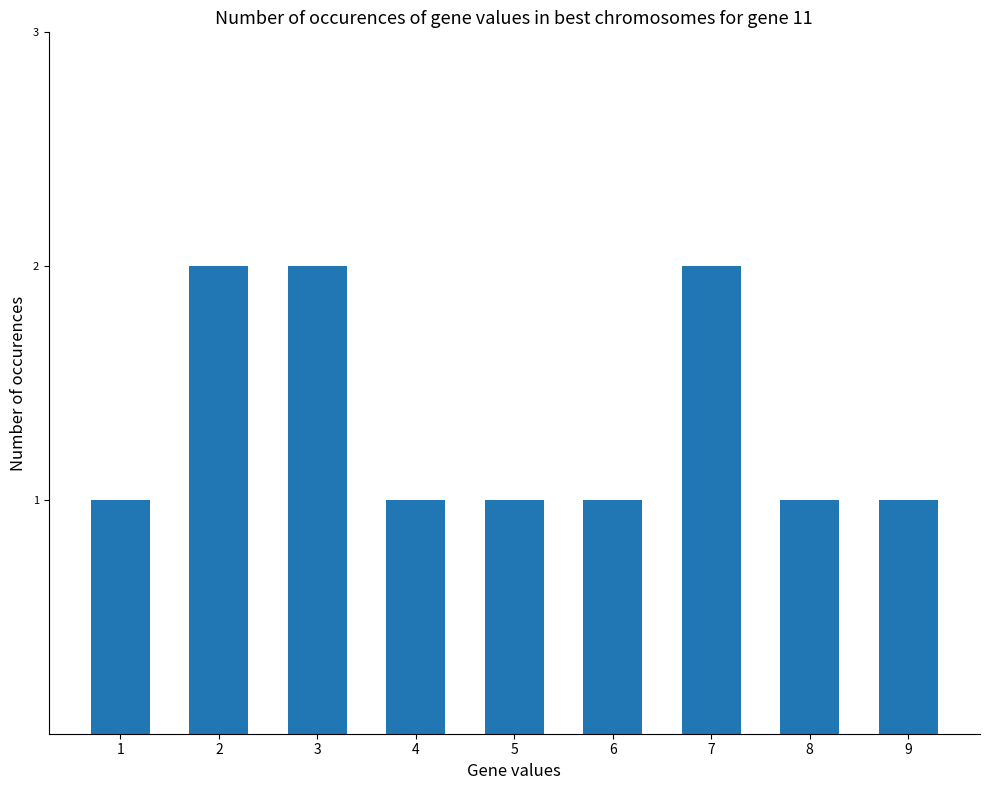

Reading left to right, list all the values displayed in this chart.

1=1	2=2	3=2	4=1	5=1	6=1	7=2	8=1	9=1